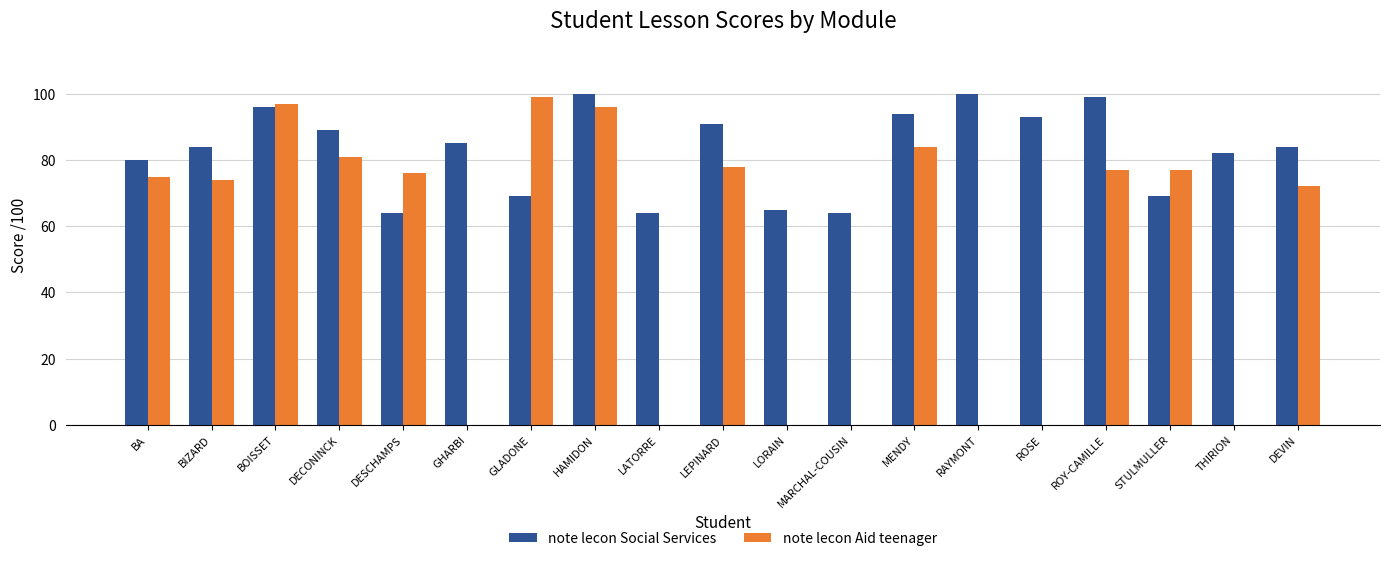

Is the value of note lecon Social Services at GHARBI greater than the value of note lecon Aid teenager at LEPINARD?

Yes